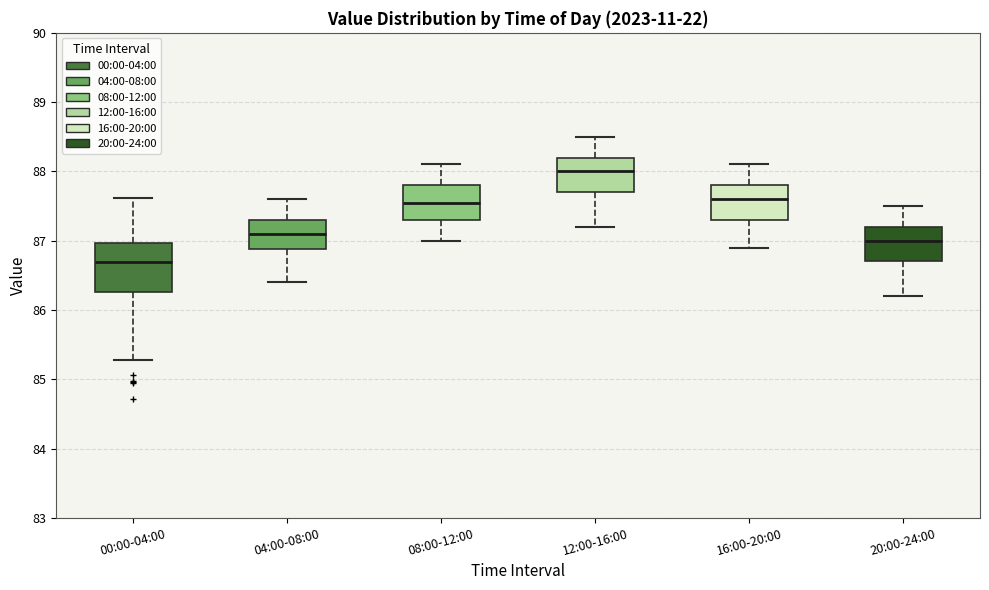

Comparing the boxes themselves (not the whiskers), which one is the tallest?

00:00-04:00